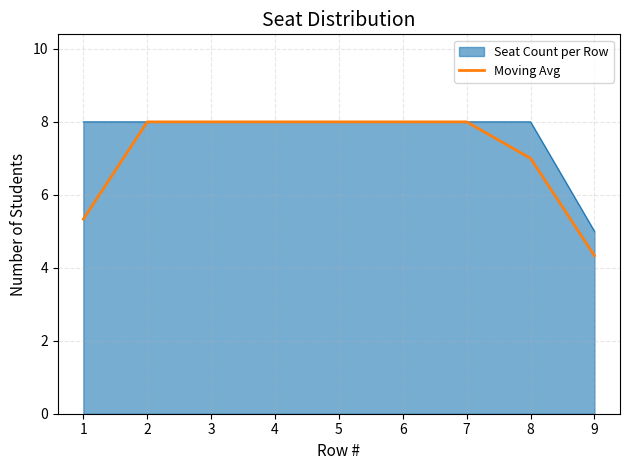

Which series changed the most between 6 and 9?

Moving Avg